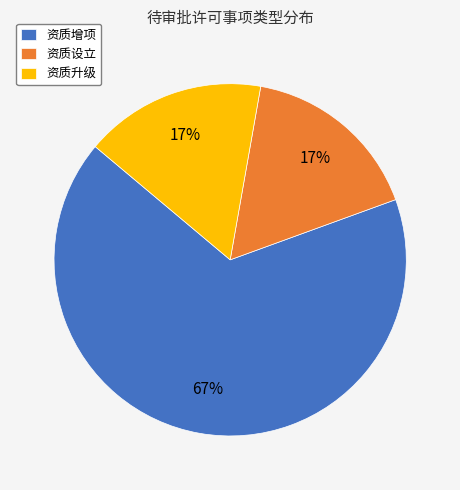

How many slices are in this pie chart?

3